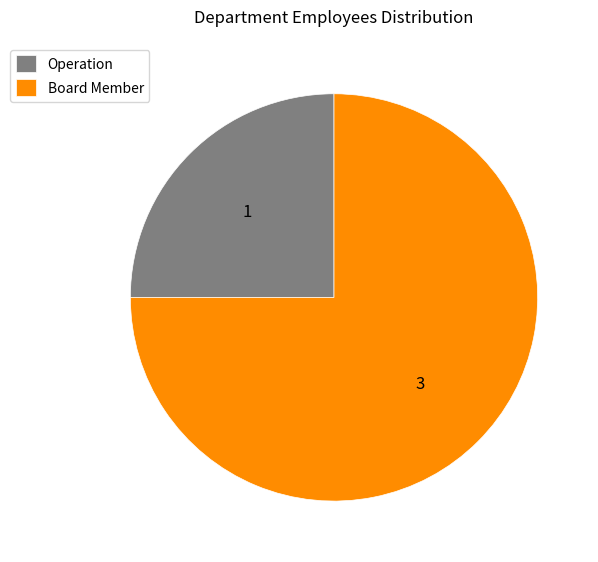

Which has a higher value, Operation or Board Member?

Board Member